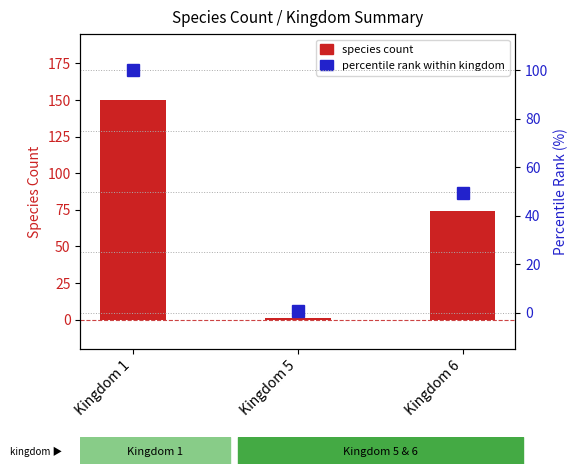

Where is species count nearest to the value 75?

Kingdom 6